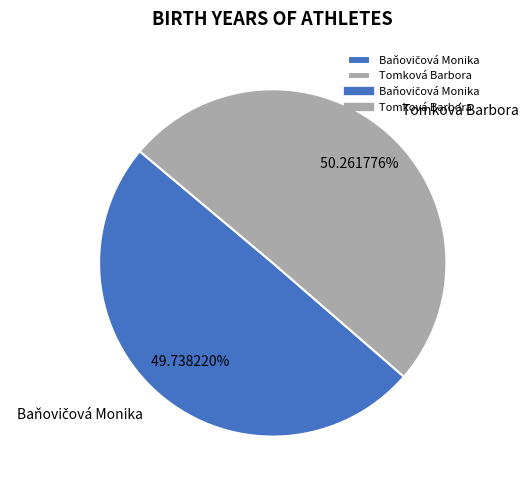

What is the largest slice in the pie chart?

Tomková Barbora